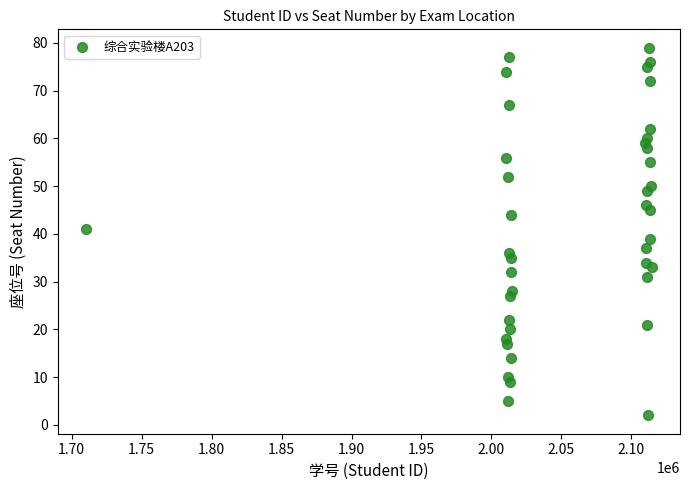

What is the range of Y values (max minus min)?

77